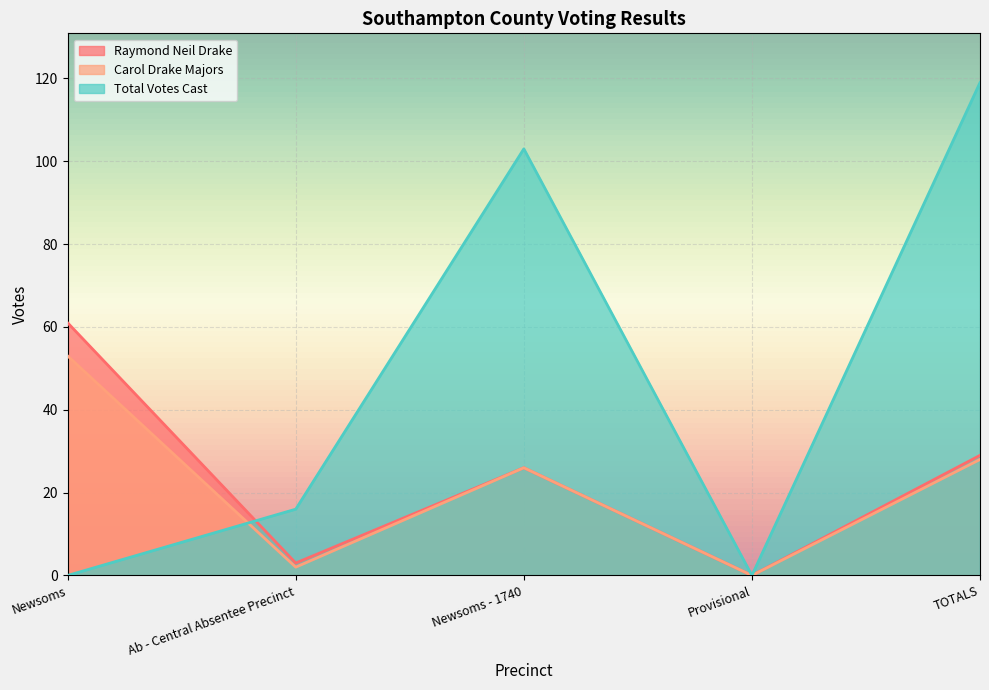

Which series has the largest range (max minus min)?

Total Votes Cast